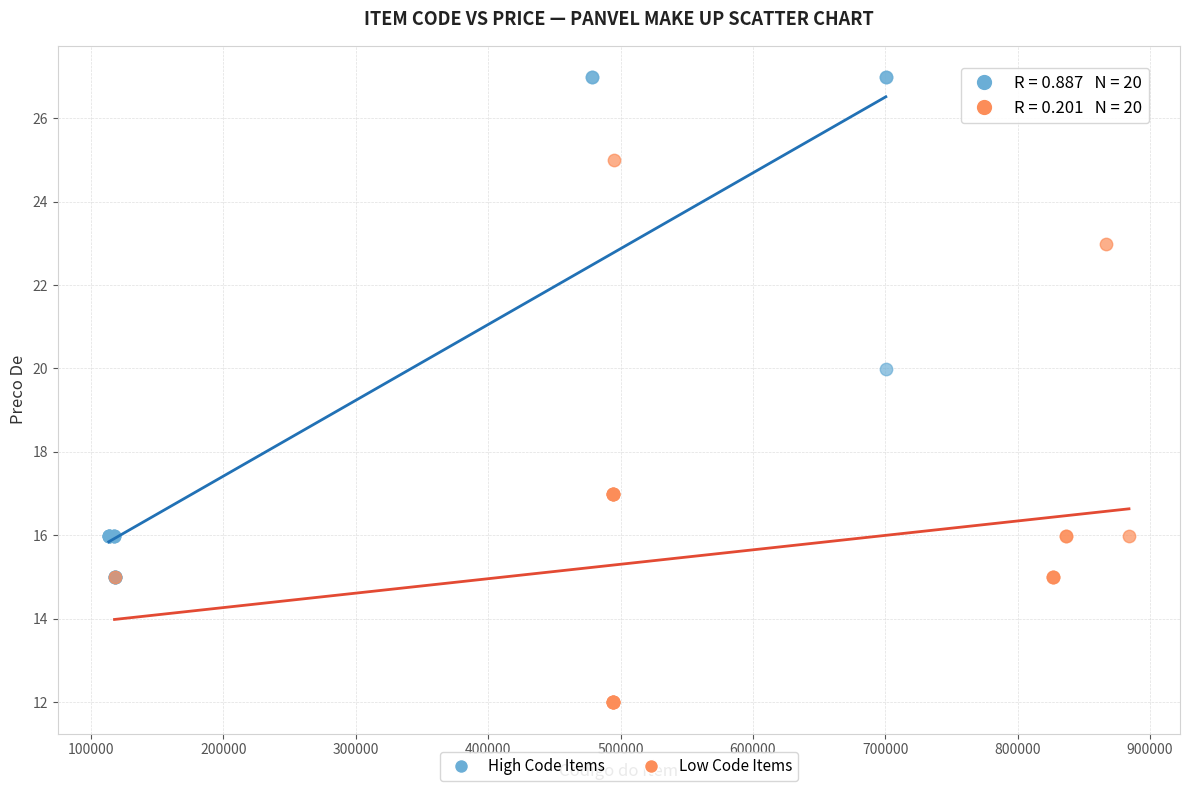

Which series has the largest Y range (max minus min)?

Low Code Items